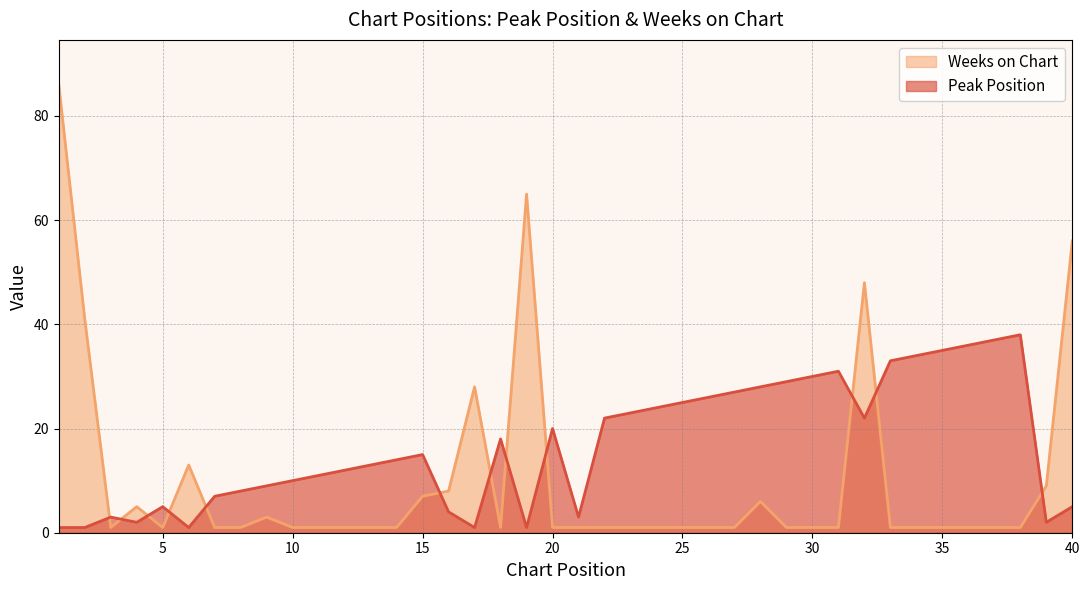

Which series changed the most between 8 and 29?

Peak Position